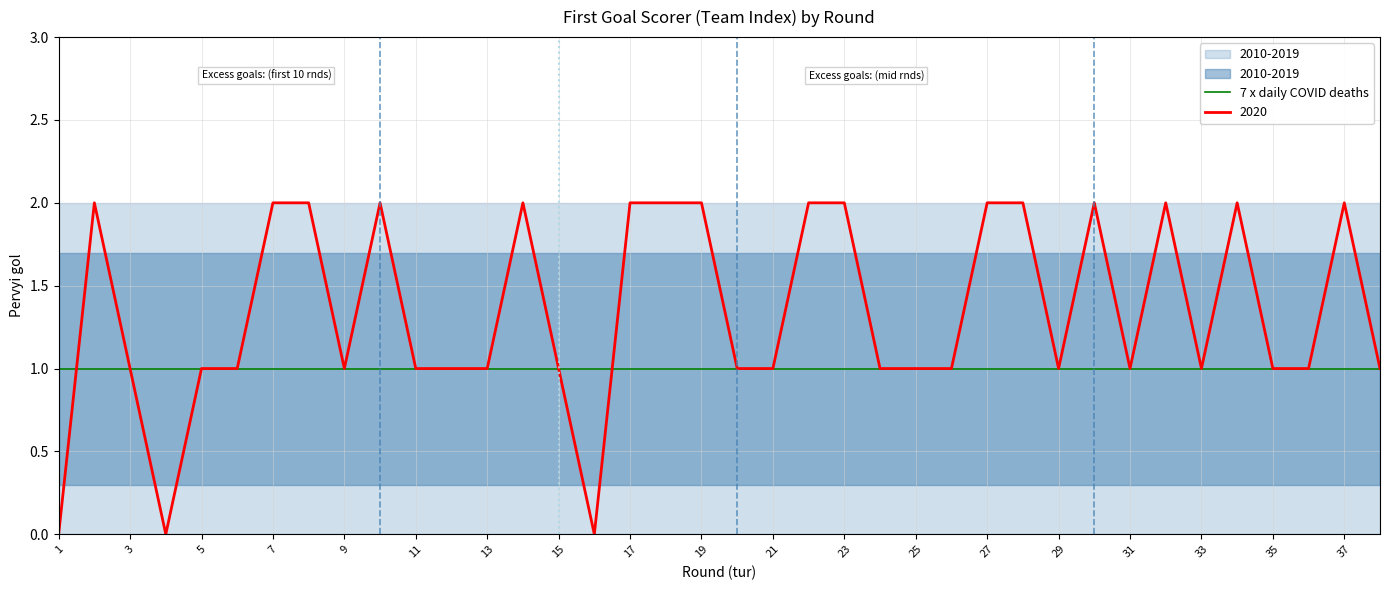

List the labels in order of mid_band value, largest first.

1, 2, 3, 4, 5, 6, 7, 8, 9, 10, 11, 12, 13, 14, 15, 16, 17, 18, 19, 20, 21, 22, 23, 24, 25, 26, 27, 28, 29, 30, 31, 32, 33, 34, 35, 36, 37, 38